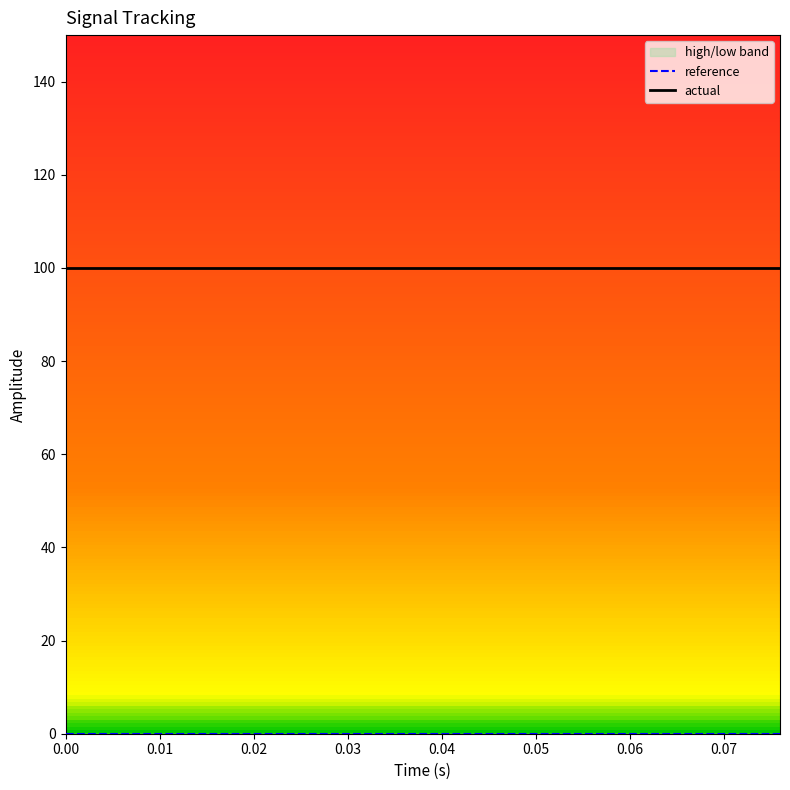

The value of actual at 0.02 is 100.0. True or false?

True